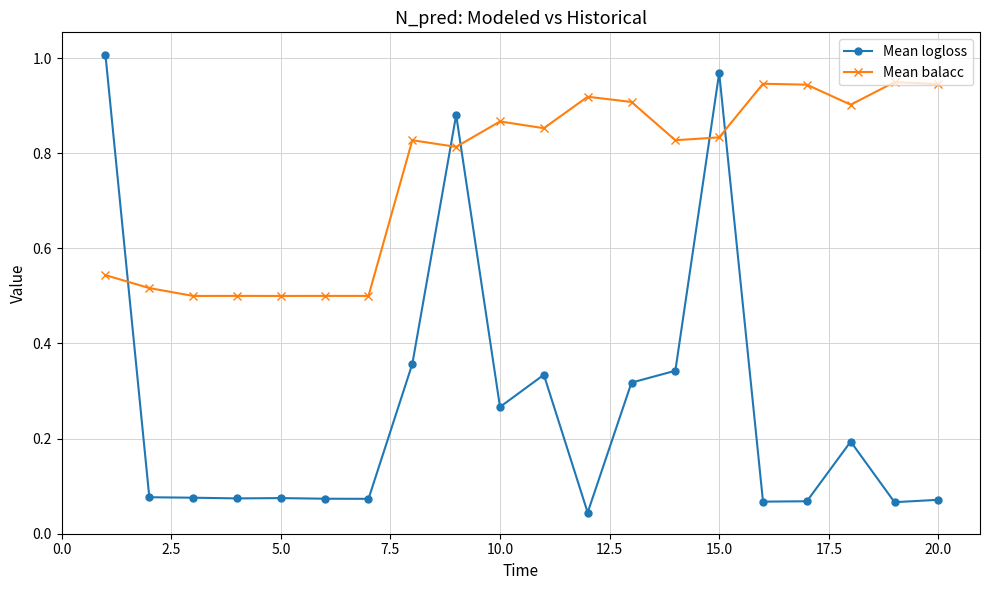

What are all the series names shown in the legend?

Mean logloss, Mean balacc